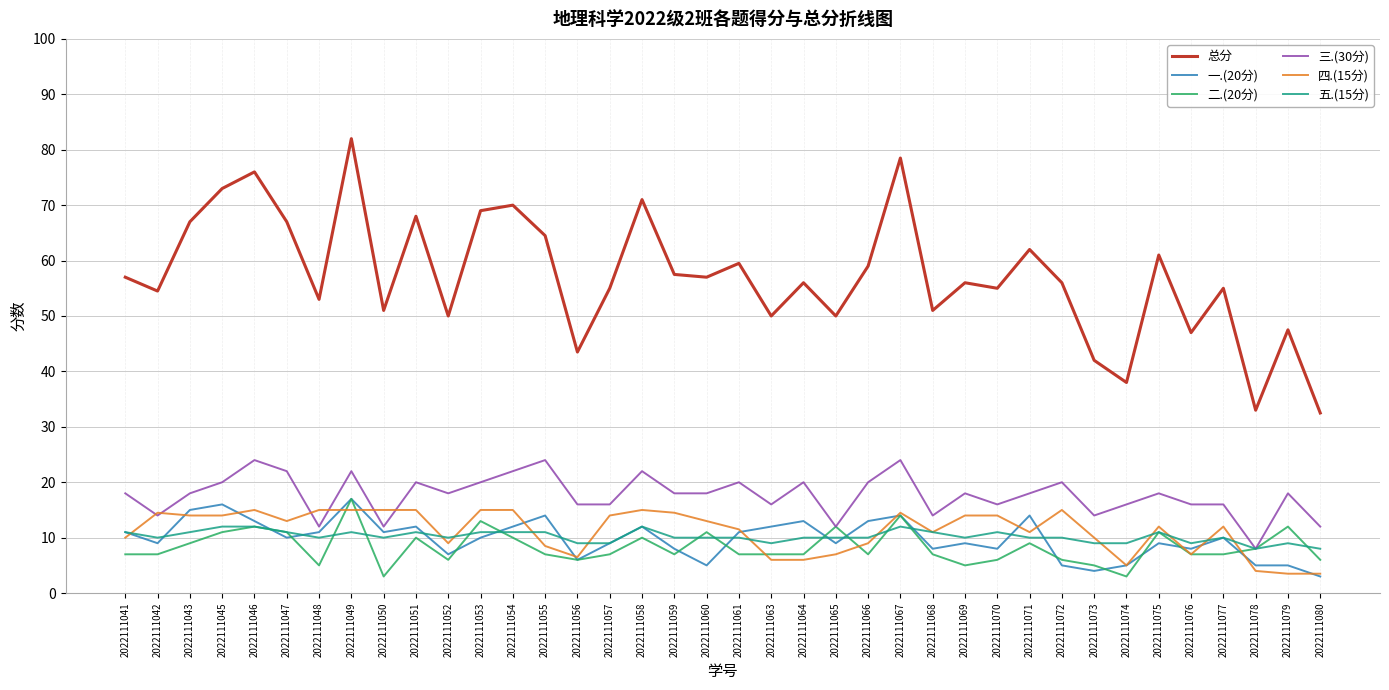

What are all the series names shown in the legend?

总分, 一.(20分), 二.(20分), 三.(30分), 四.(15分), 五.(15分)